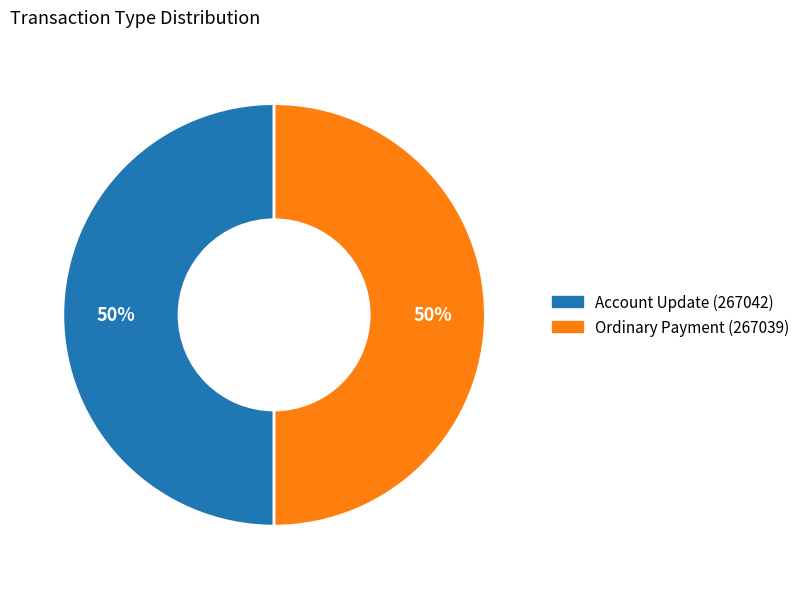

Is it true that Account Update (267042) is 50% of the pie?

True